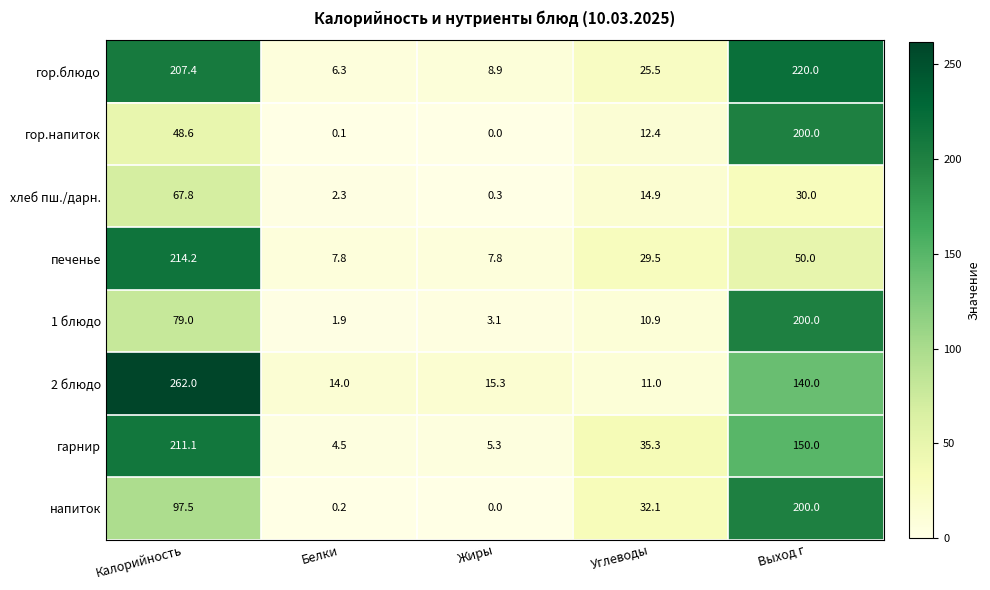

What is the total value across all series at Белки?

37.1